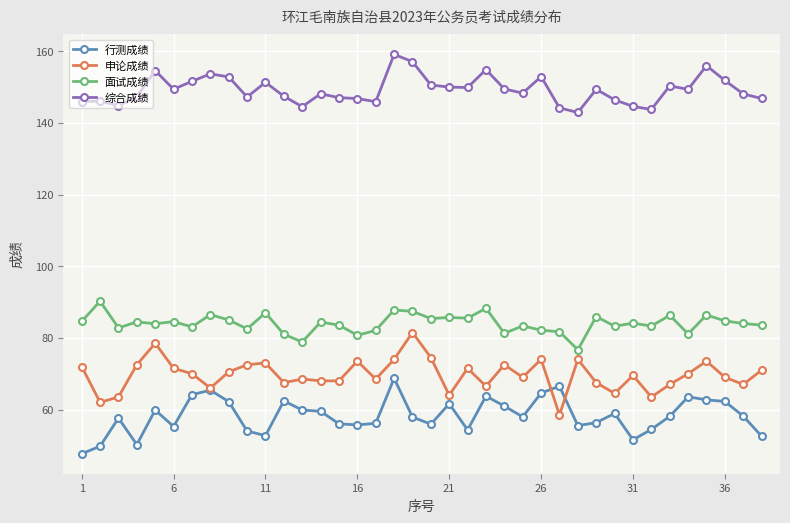

What is the difference between the maximum and minimum values in the 面试成绩 series?

13.6